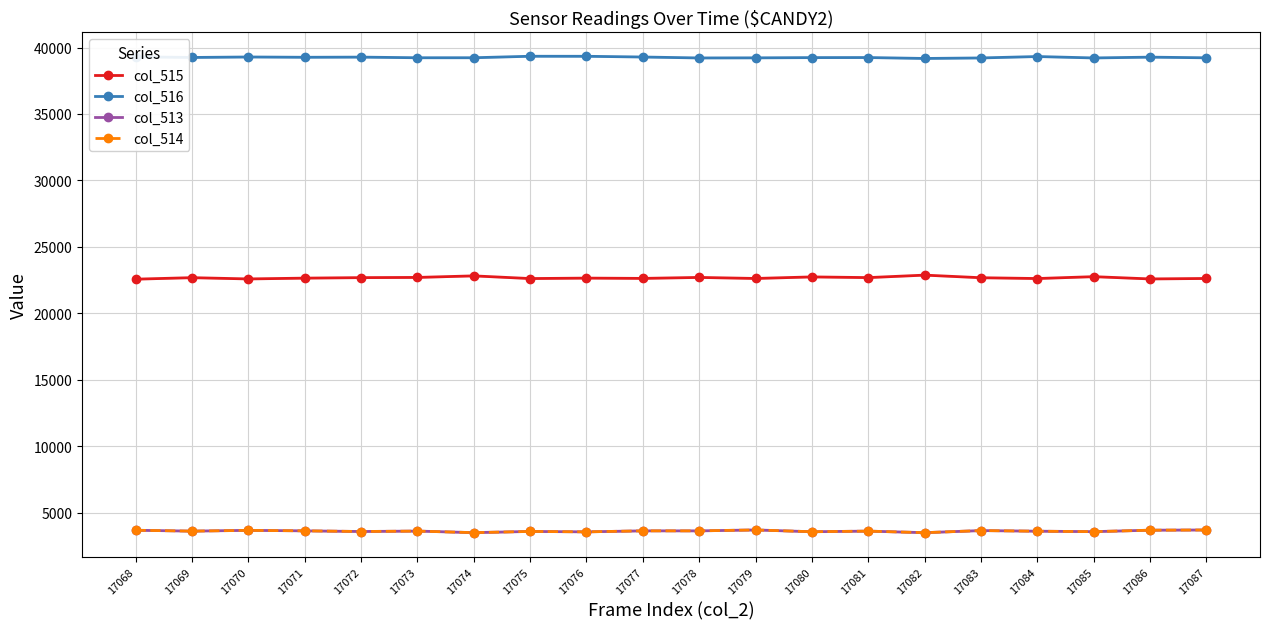

Which series changed the most between 17078 and 17084?

col_516